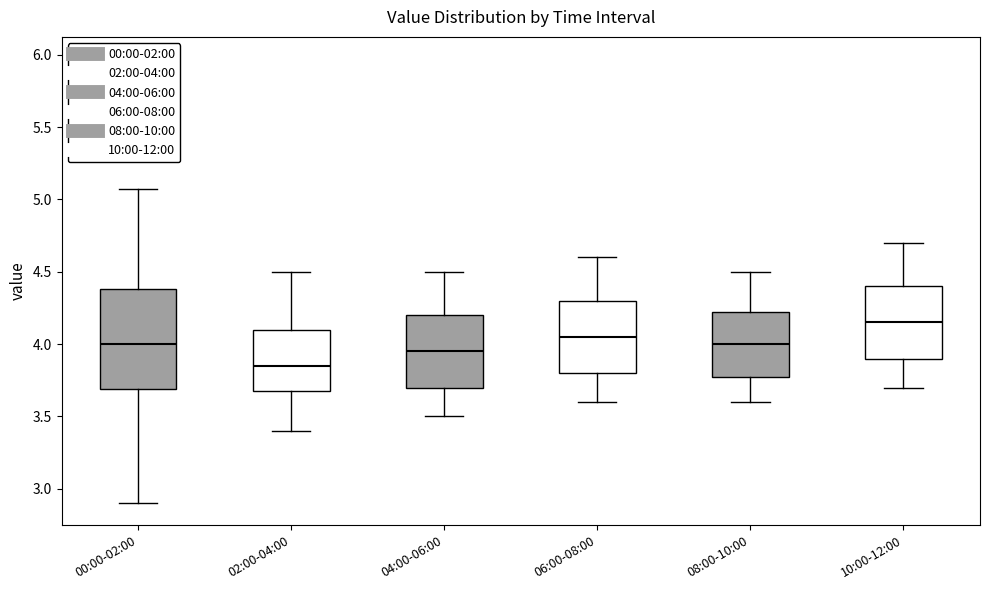

Which box's median line is the lowest?

02:00-04:00